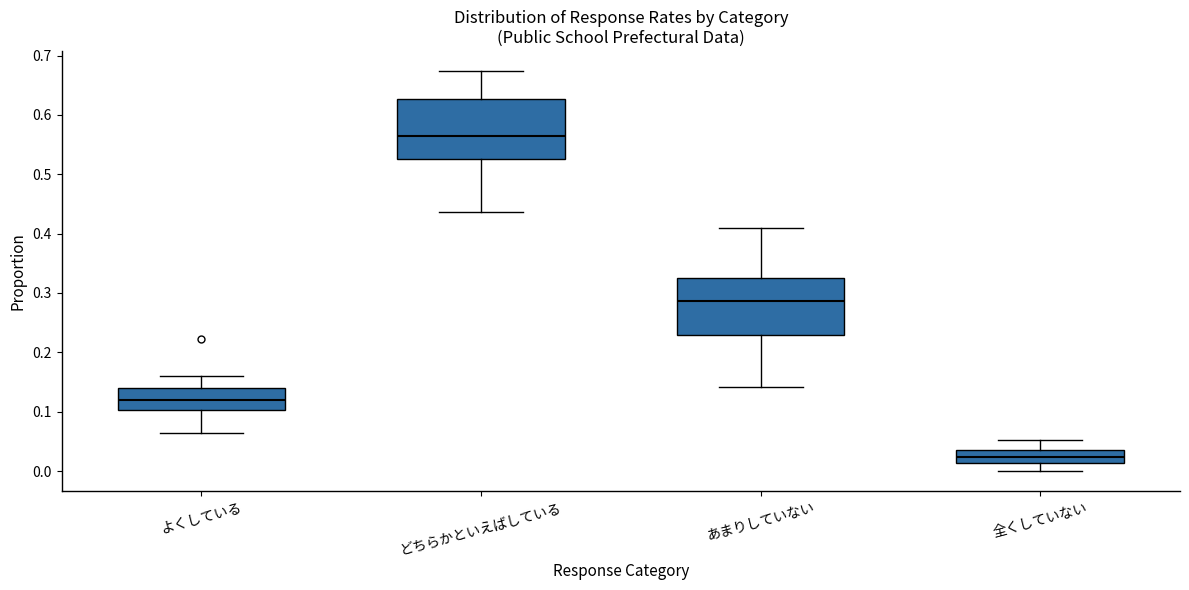

Reading left to right, transcribe this box plot: for each box, give where its median line is, the range the box spans, and where its two whiskers end, as read against the y-axis. The values are not printed on the chart, so give them approximately, as read against the axis.

よくしている: median 0.12, box 0.10 to 0.14, whiskers 0.07 to 0.16
どちらかといえばしている: median 0.56, box 0.53 to 0.63, whiskers 0.44 to 0.67
あまりしていない: median 0.29, box 0.23 to 0.33, whiskers 0.14 to 0.41
全くしていない: median 0.02, box 0.01 to 0.04, whiskers 0.00 to 0.05